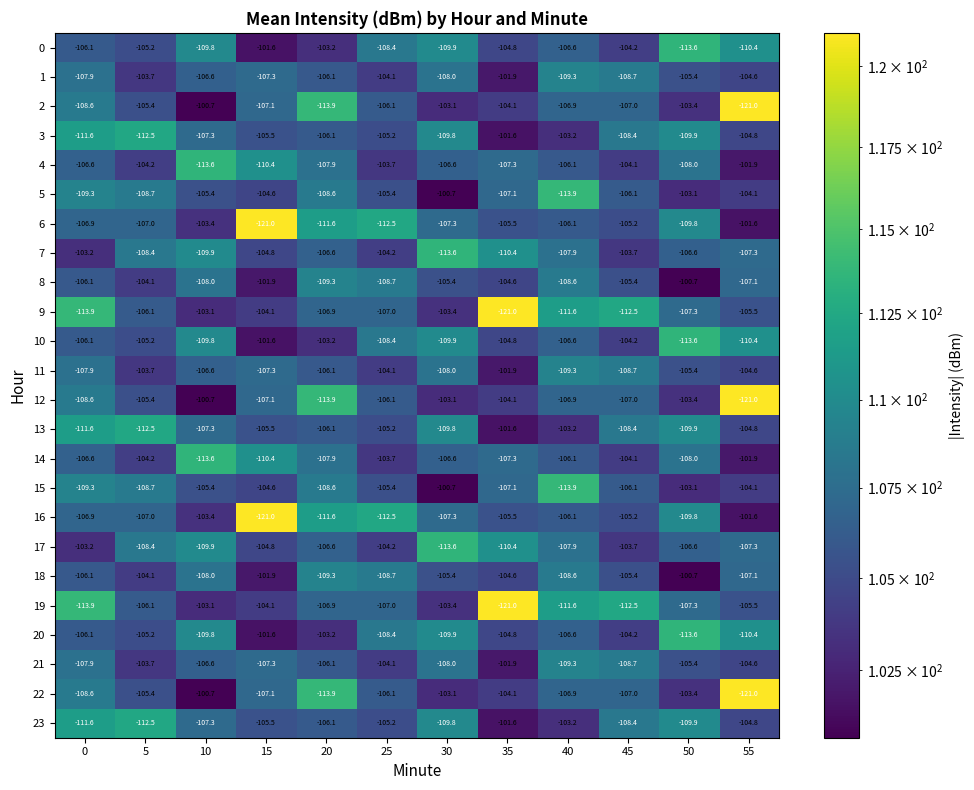

What is the smallest value displayed?

-121.0